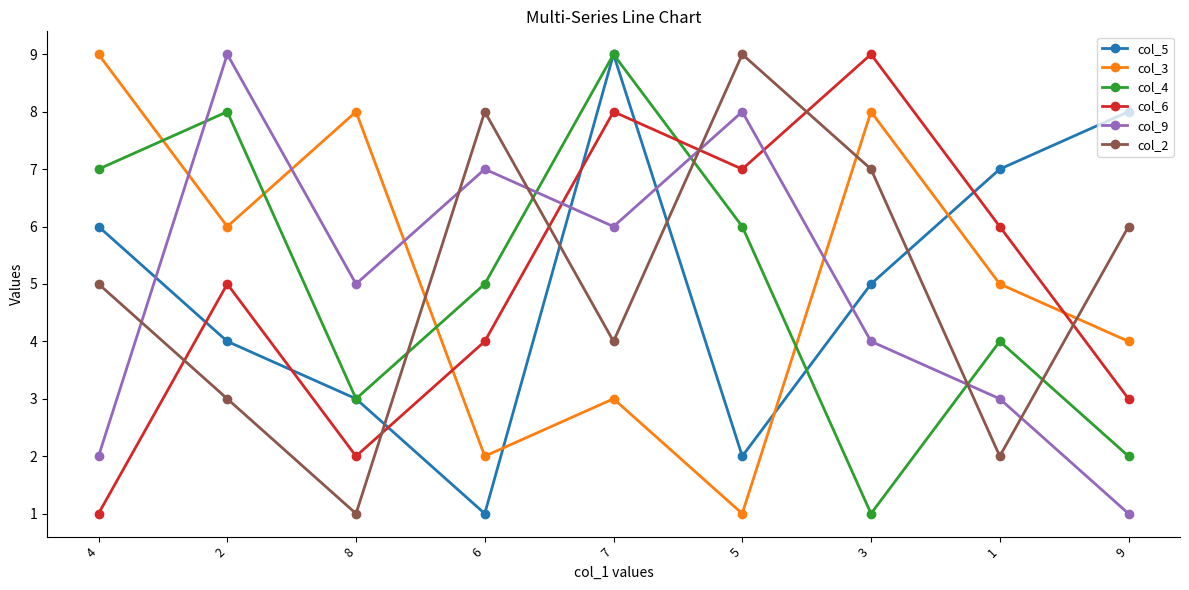

At which category does col_4 reach its first local peak?

2